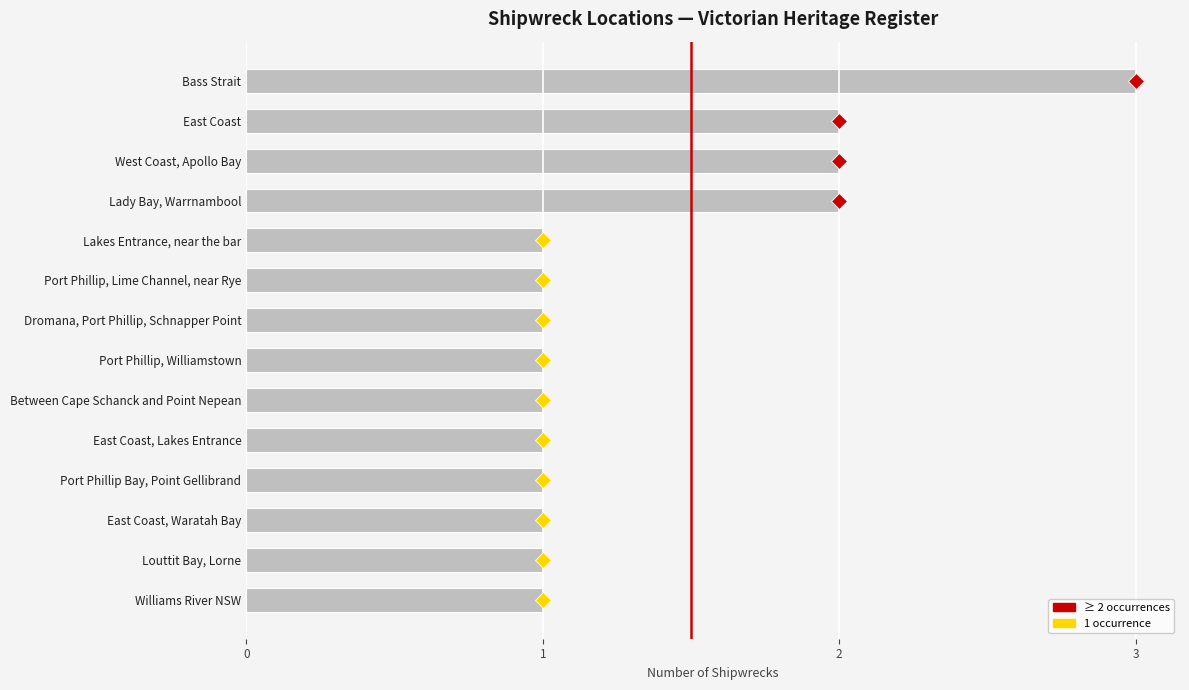

Is it true that the value at Bass Strait is 4?

False